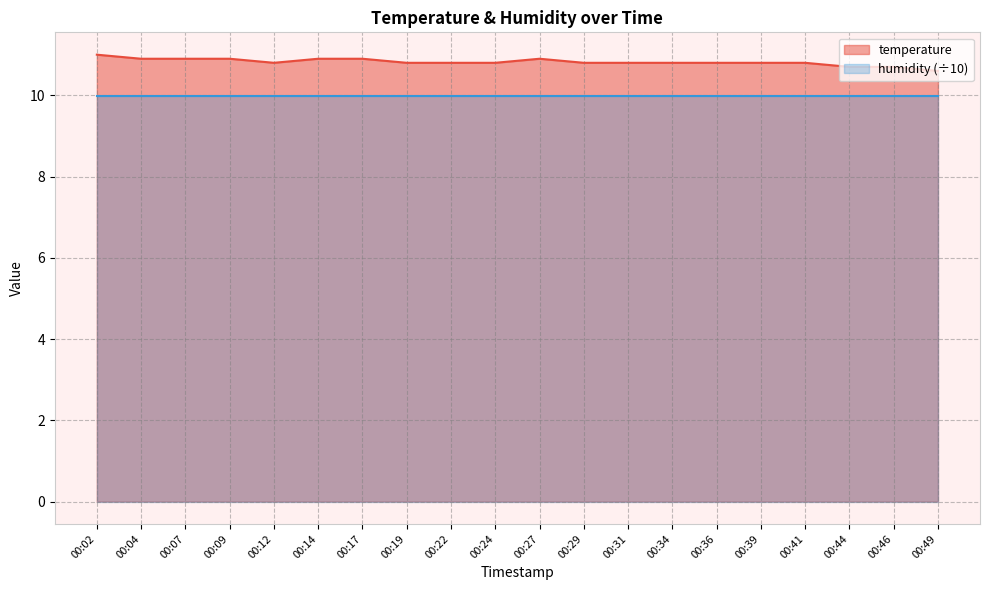

List the labels in order of value, smallest first.

00:49, 00:44, 00:46, 00:12, 00:19, 00:22, 00:24, 00:29, 00:31, 00:34, 00:36, 00:39, 00:41, 00:04, 00:07, 00:09, 00:14, 00:17, 00:27, 00:02